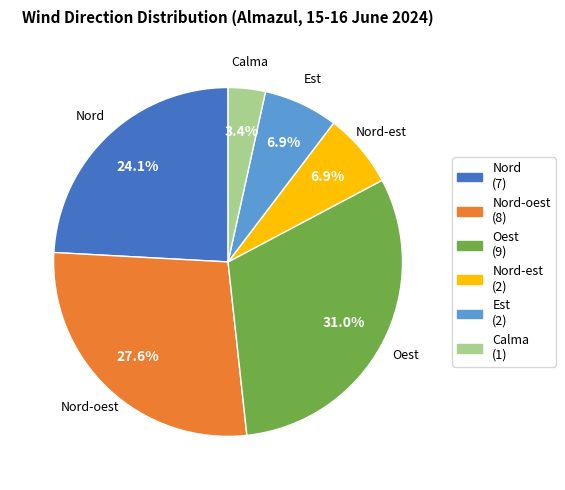

Count the number of slices in the pie.

6